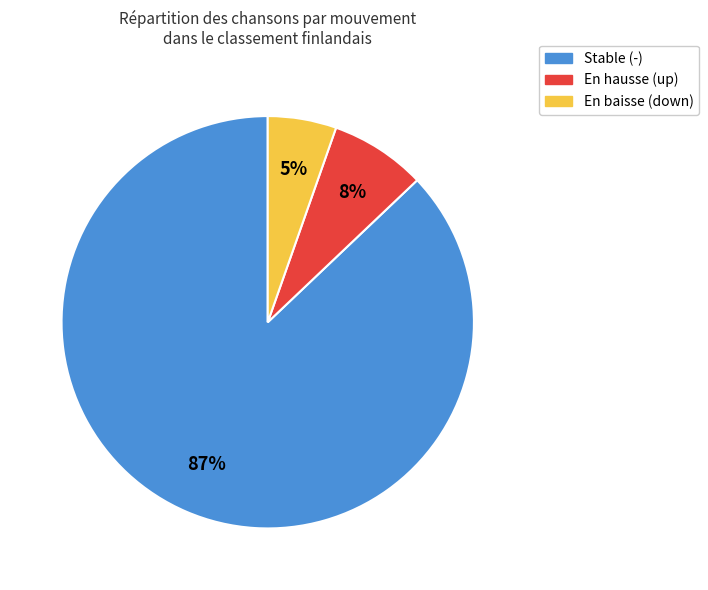

How many slices are in this pie chart?

3